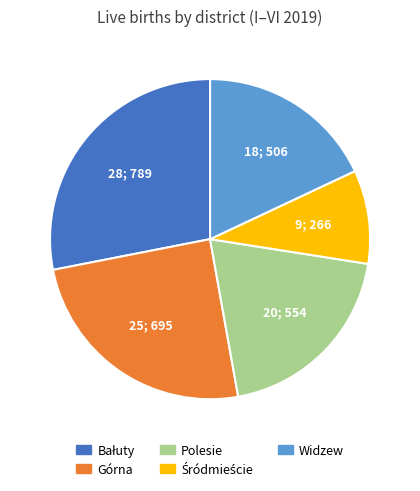

How many segments does this pie chart have?

5